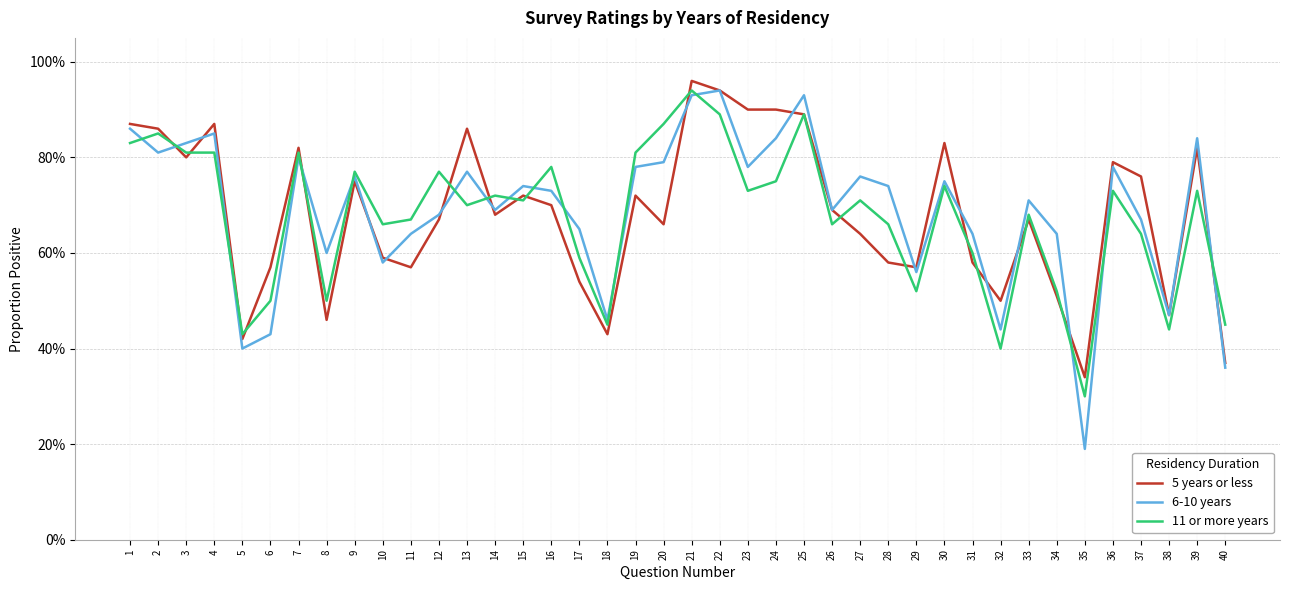

List the series in order of their overall mean, lowest first.

11 or more years, 5 years or less, 6-10 years